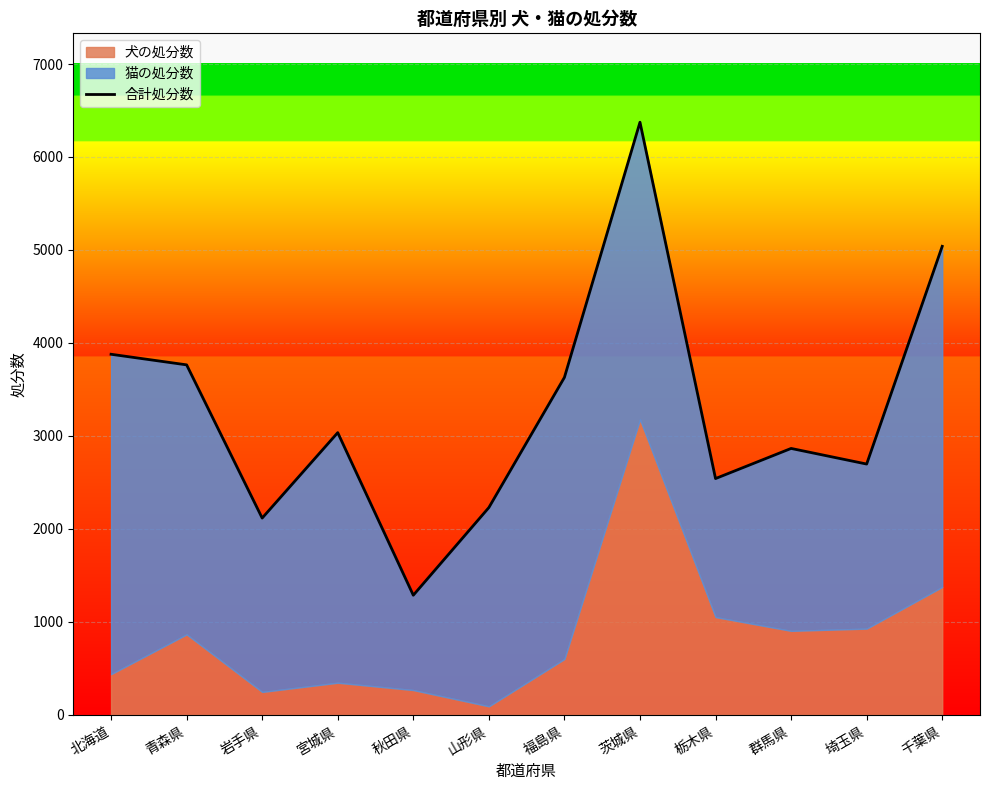

What is the sum of the values at 福島県 and 北海道?

7507